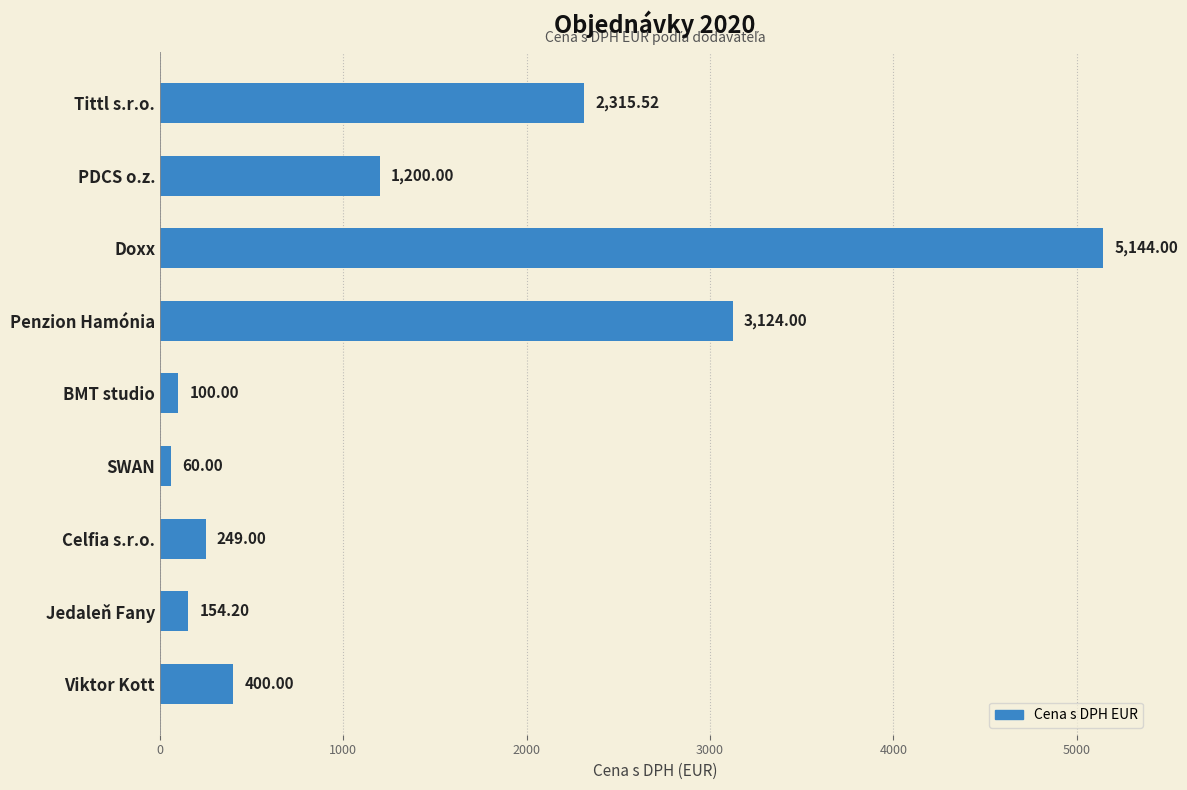

What is the label of the 9th bar from the top?

Viktor Kott